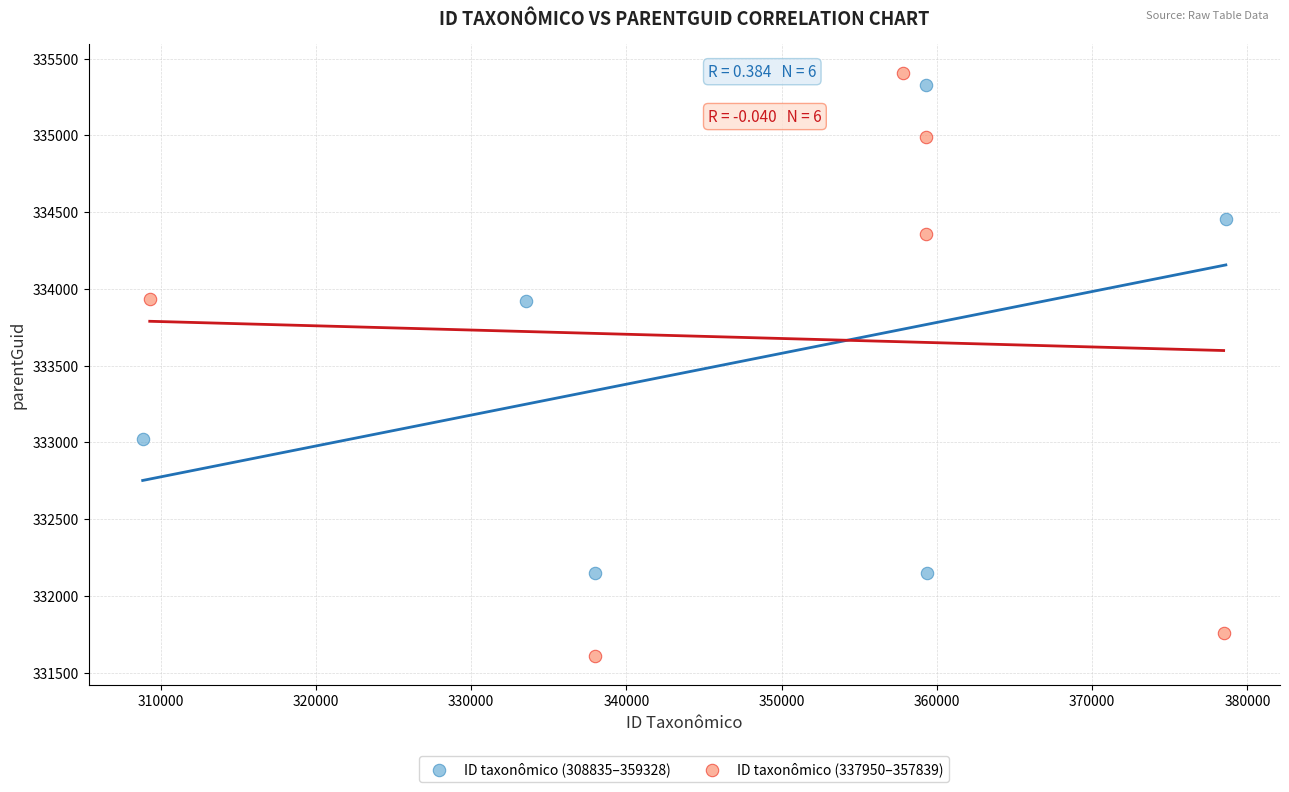

Which series has the widest spread of Y values?

ID taxonômico (337950–357839)